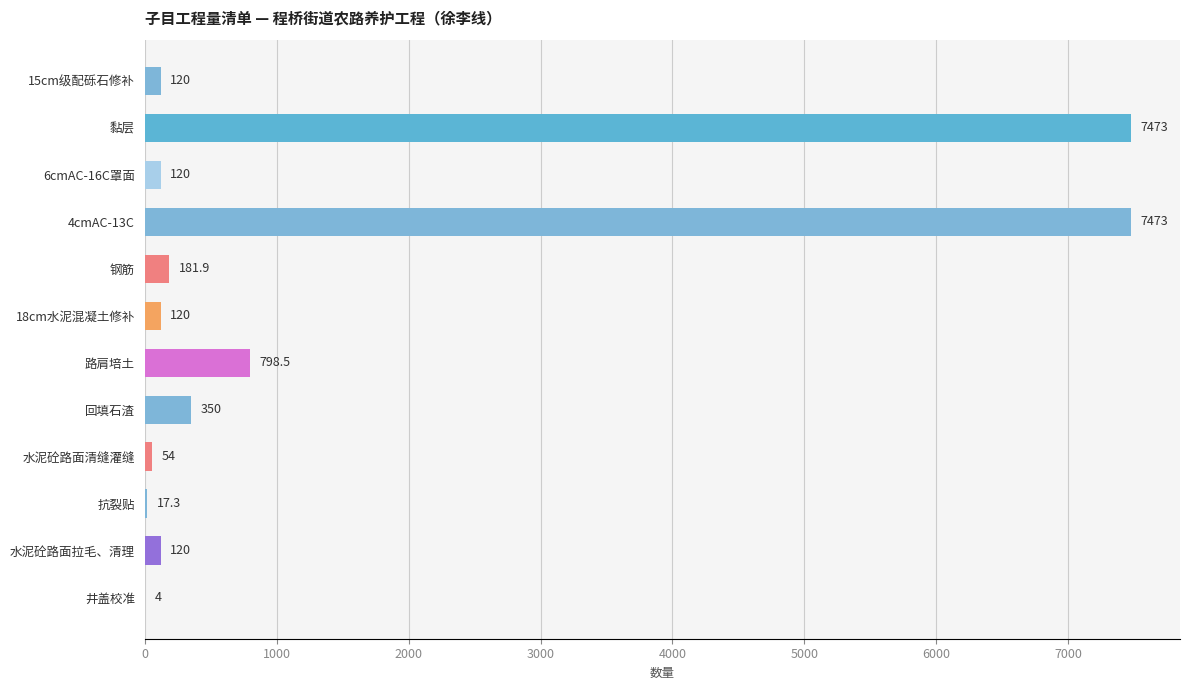

What is the sum of the values at 井盖校准 and 回填石渣?

354.0